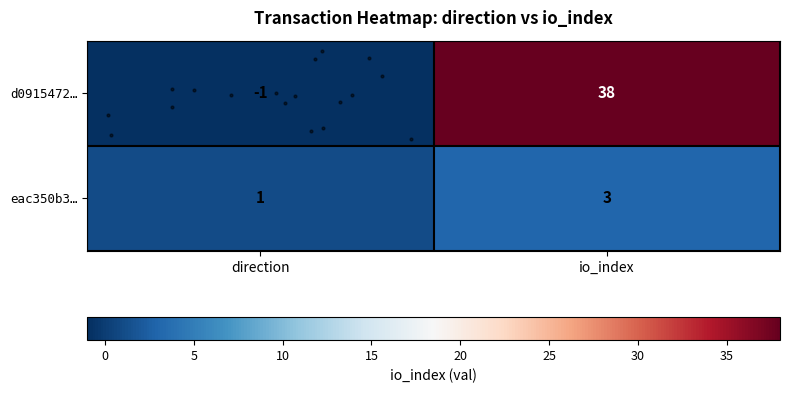

List the series in order of their overall mean, lowest first.

row_1, row_0